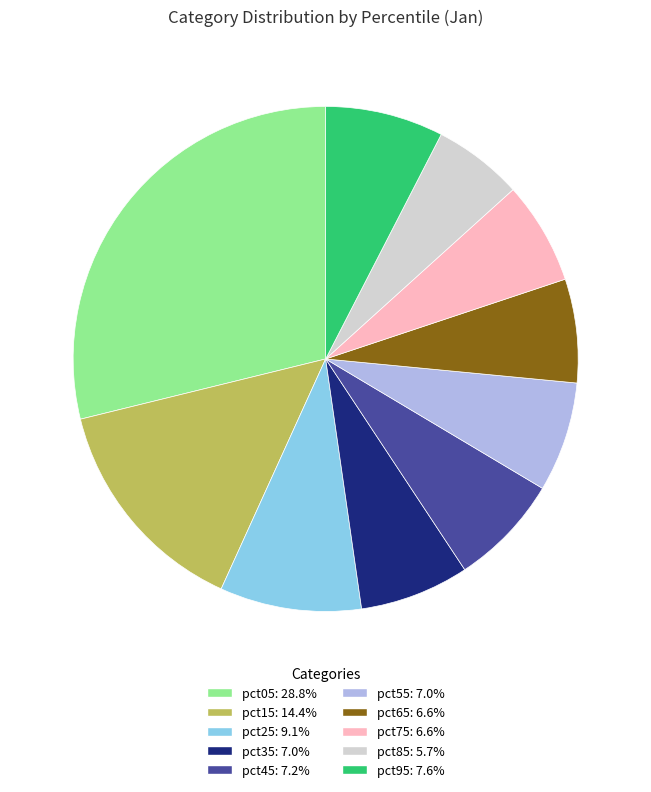

How many segments does this pie chart have?

10